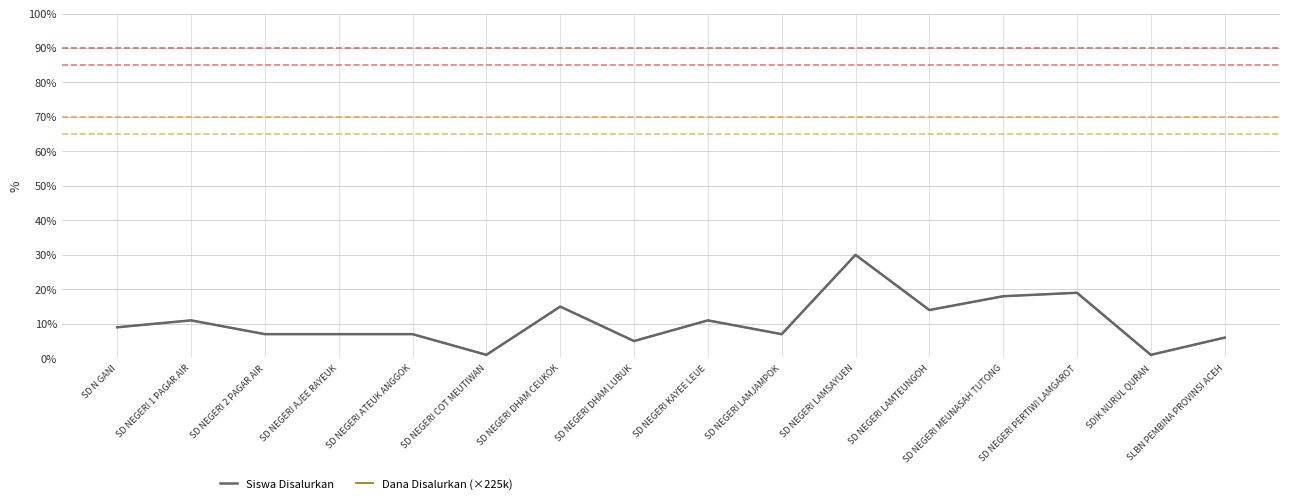

At SD NEGERI AJEE RAYEUK, list the series in order from largest to smallest.

Siswa Disalurkan, Dana Disalurkan (×225k)